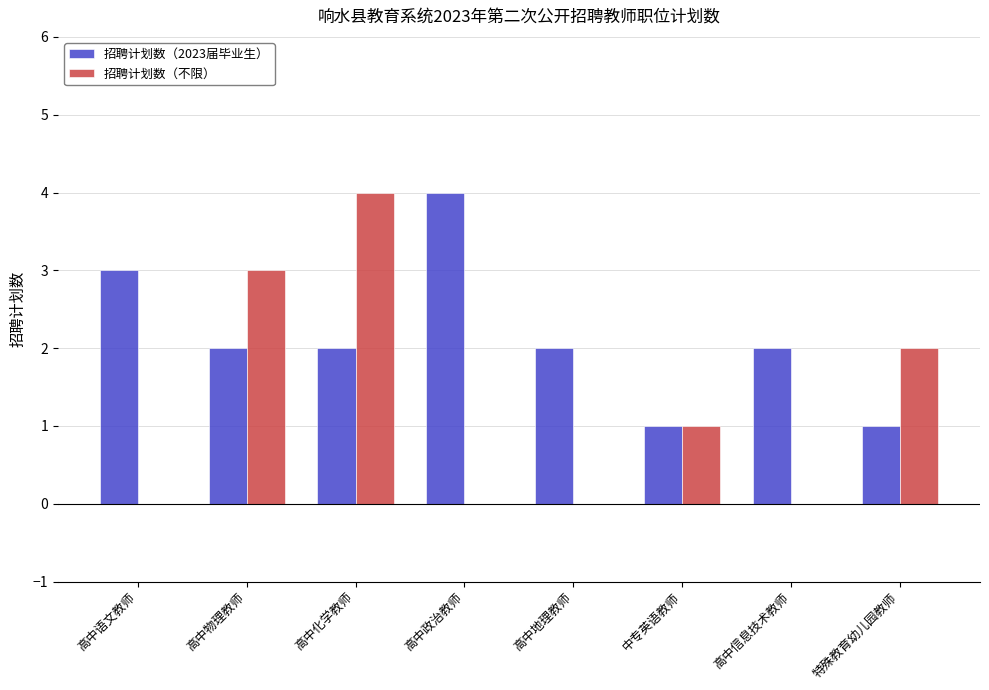

What is the sum of the 招聘计划数（2023届毕业生） values at 高中政治教师 and 中专英语教师?

5